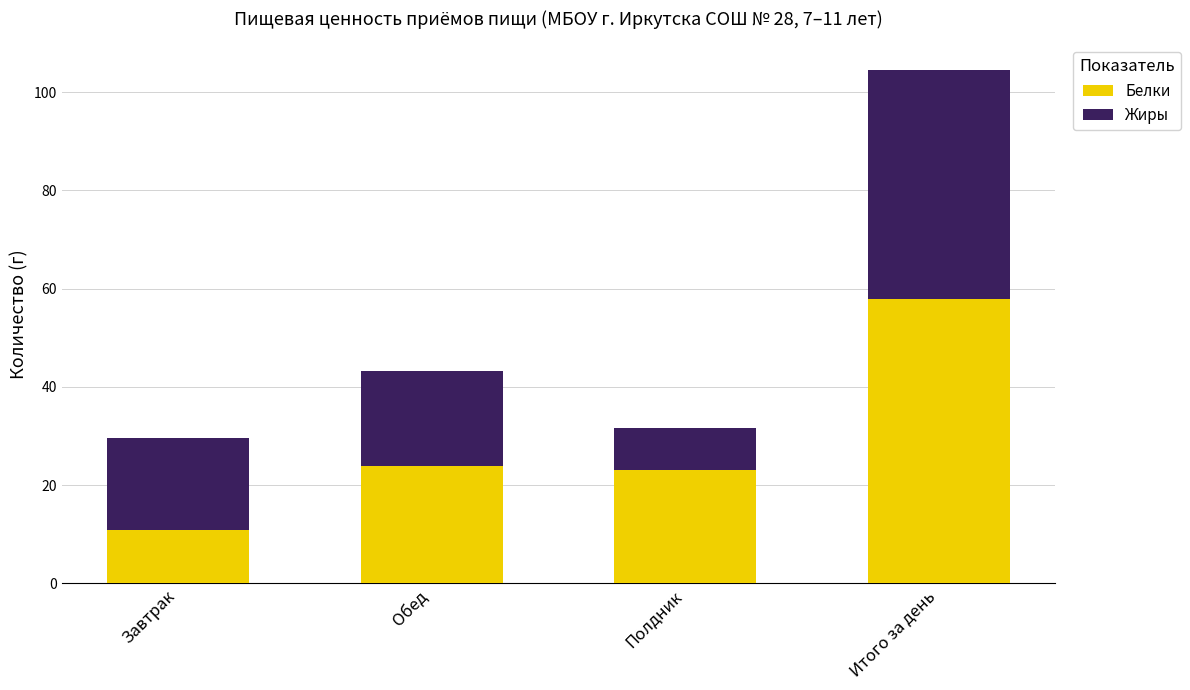

What is the sum of all Белки values?

115.7